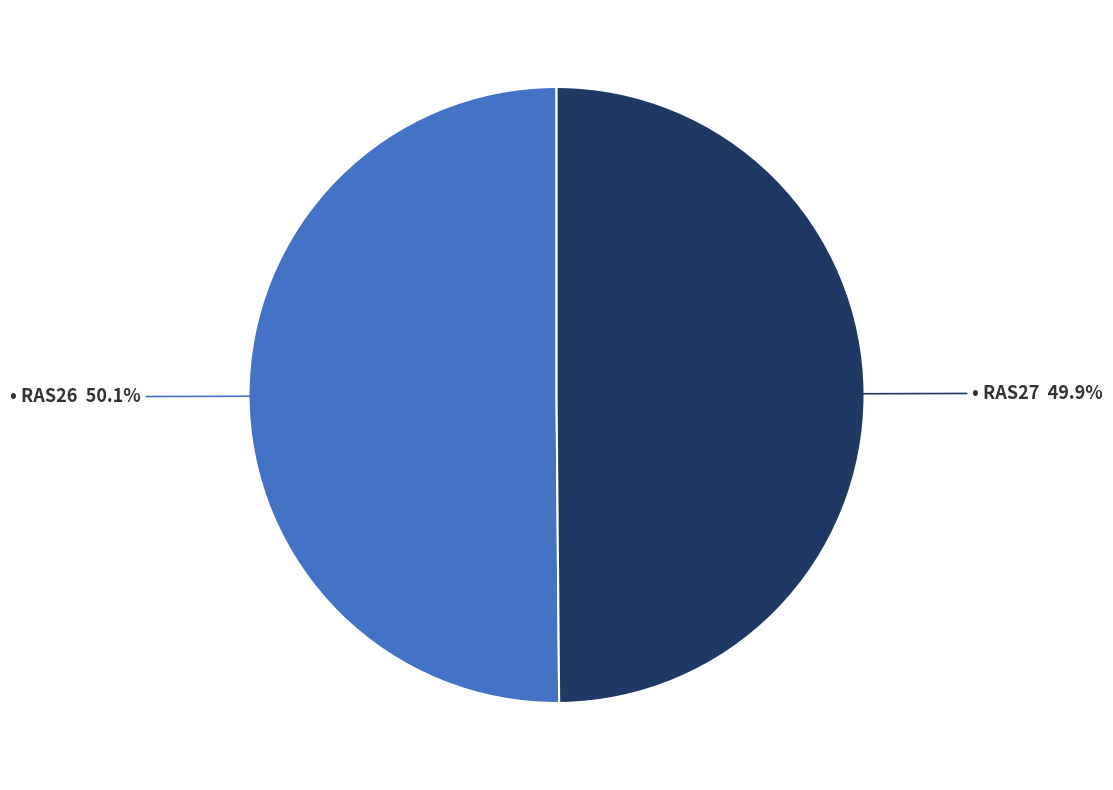

Is there a majority slice in this chart?

Yes